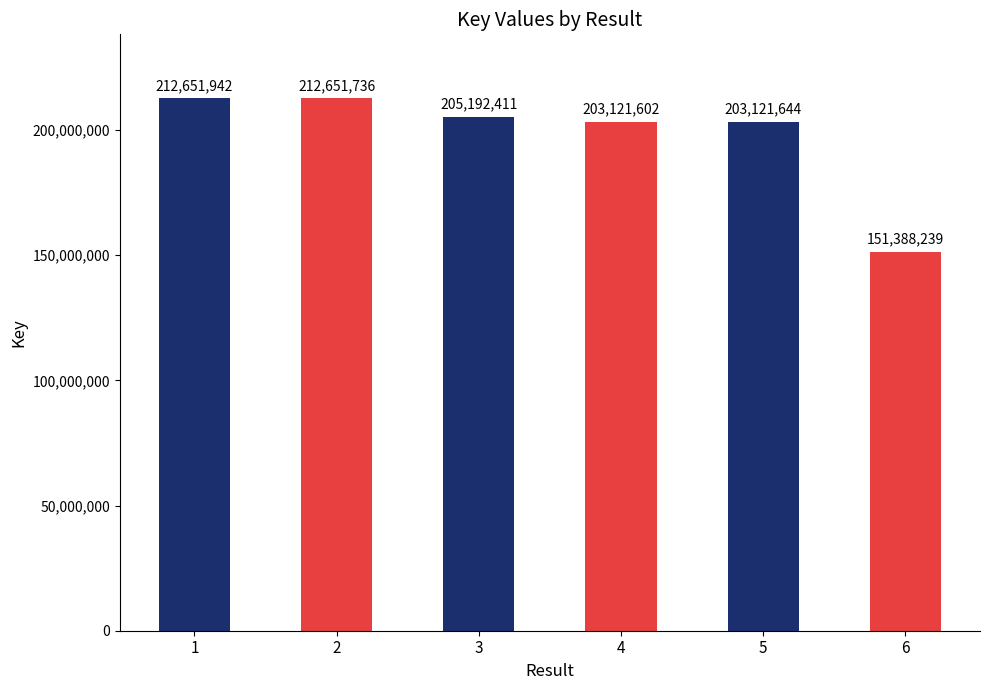

True or false: the data shows 109944150 at 4.

False